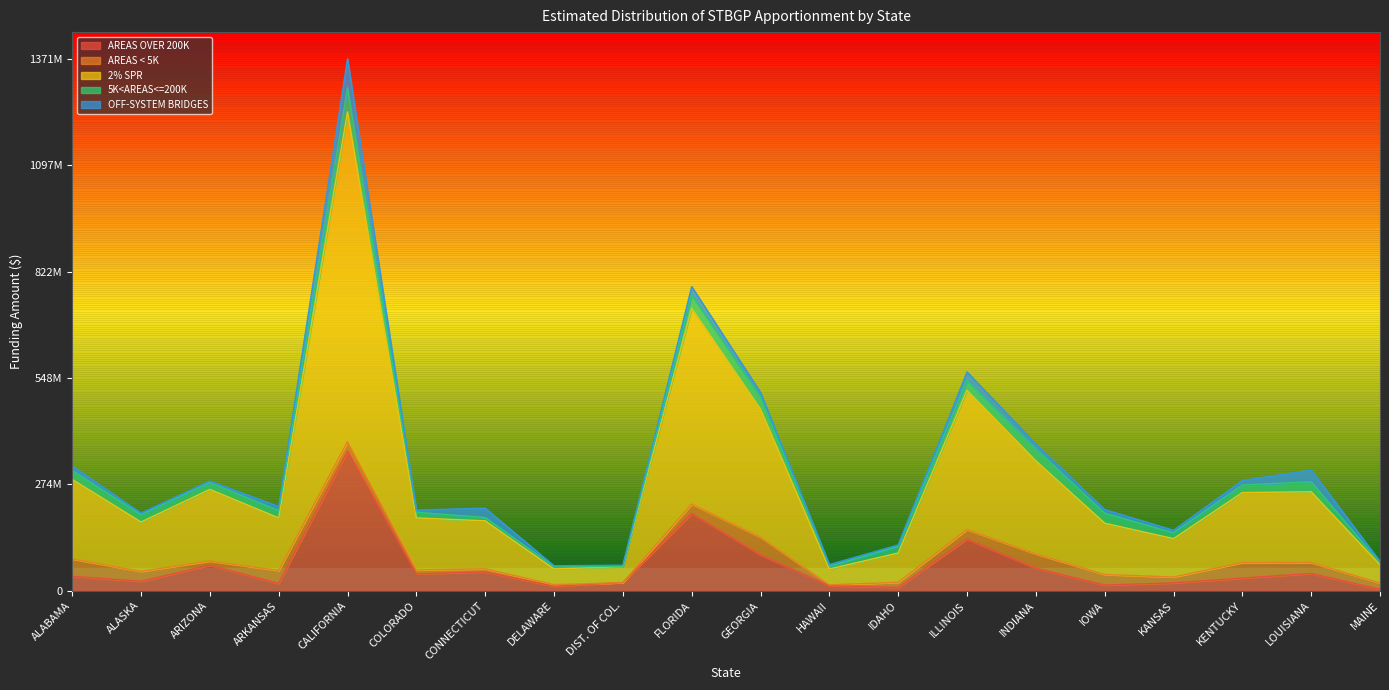

What is the label of the 16th point from the right?

CALIFORNIA